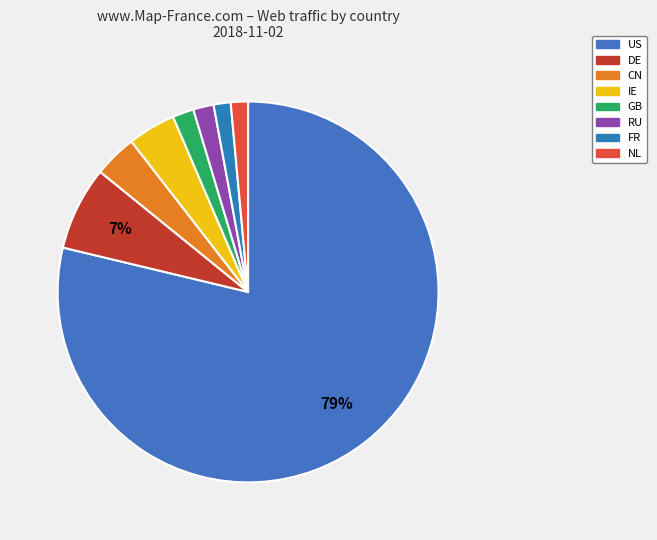

Which category has the biggest portion of the pie?

US